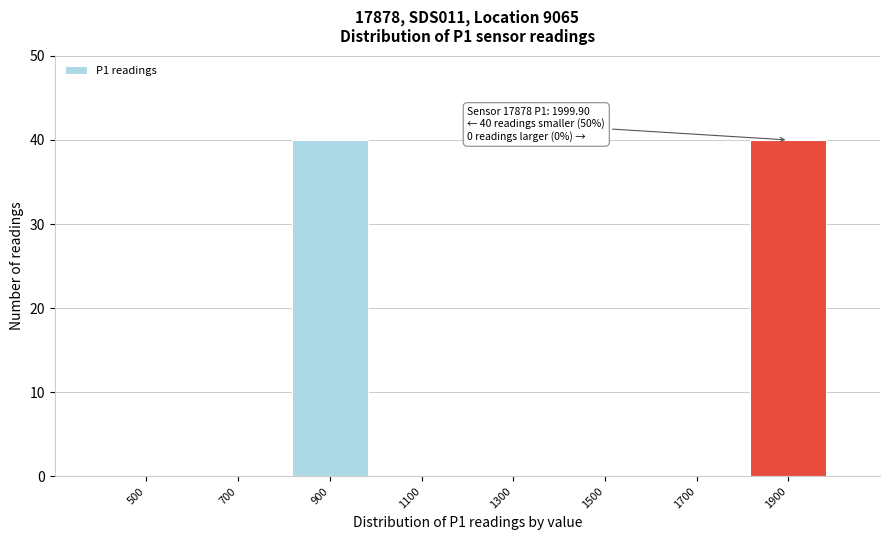

Reading left to right, list all the values displayed in this chart.

500=0	700=0	900=40	1100=0	1300=0	1500=0	1700=0	1900=40